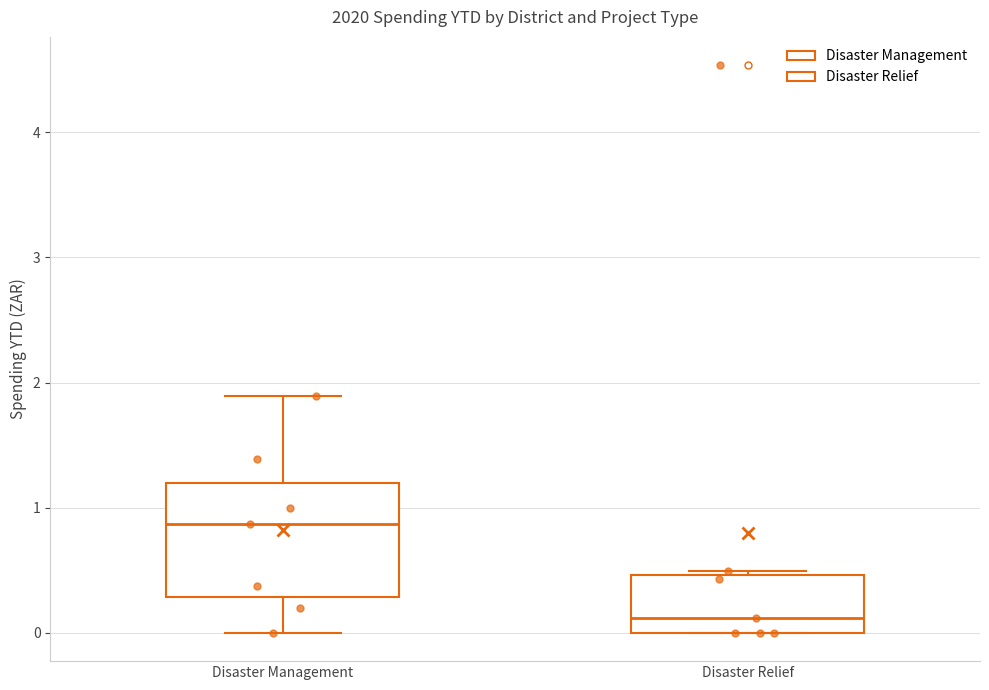

Comparing the boxes themselves (not the whiskers), which one is the tallest?

Disaster Management